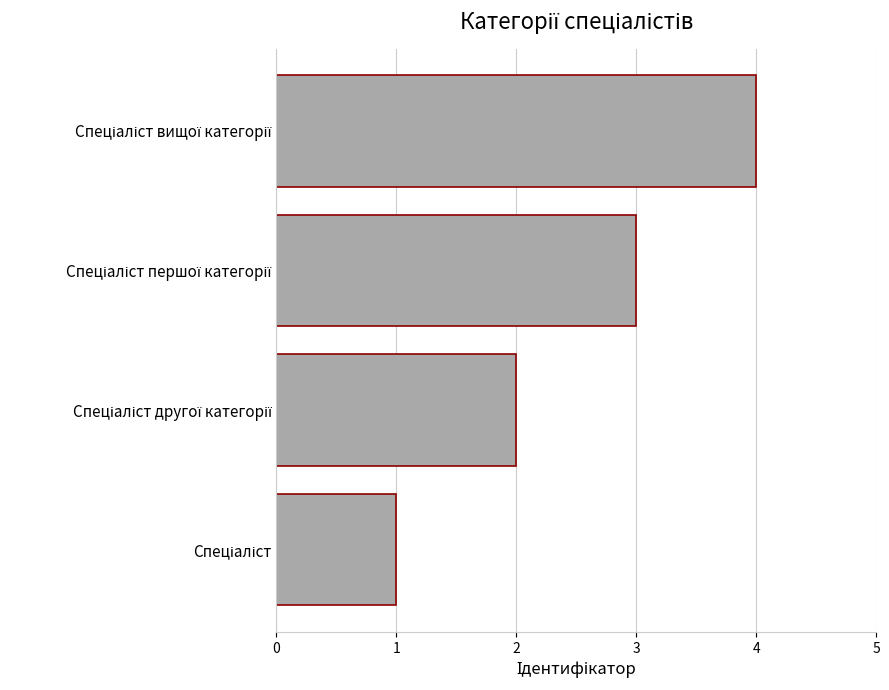

What is the difference between the maximum and minimum values?

3